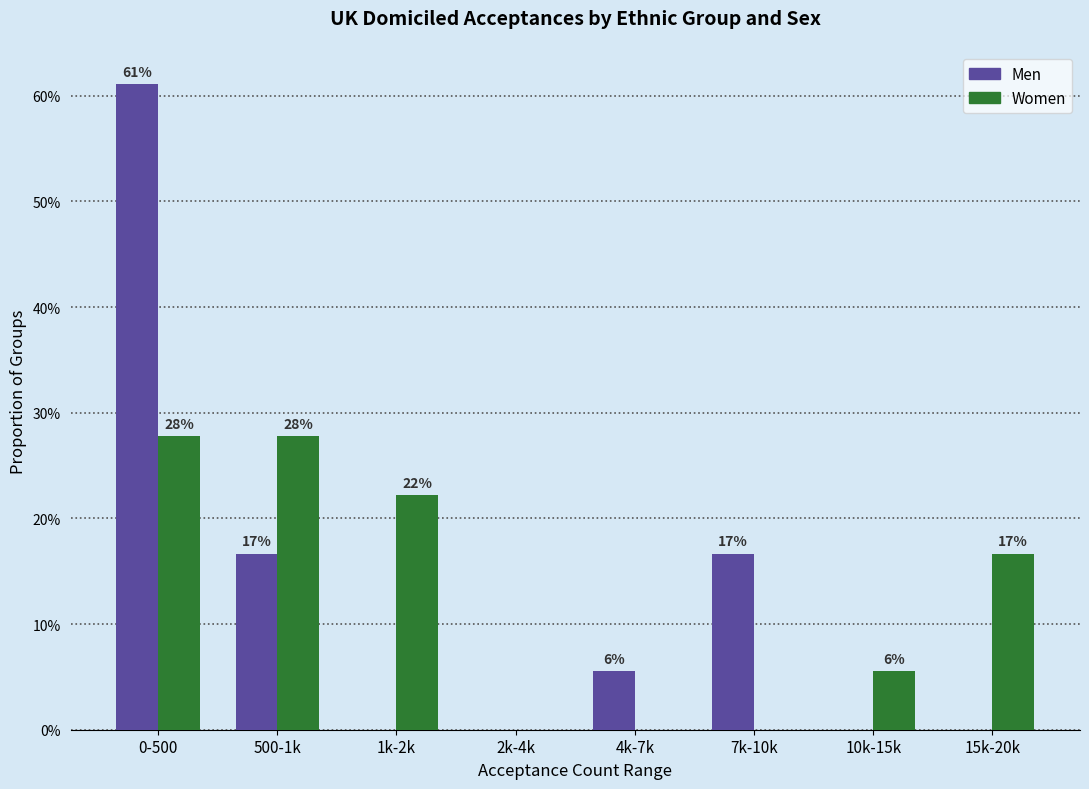

What are all the series names shown in the legend?

Men, Women